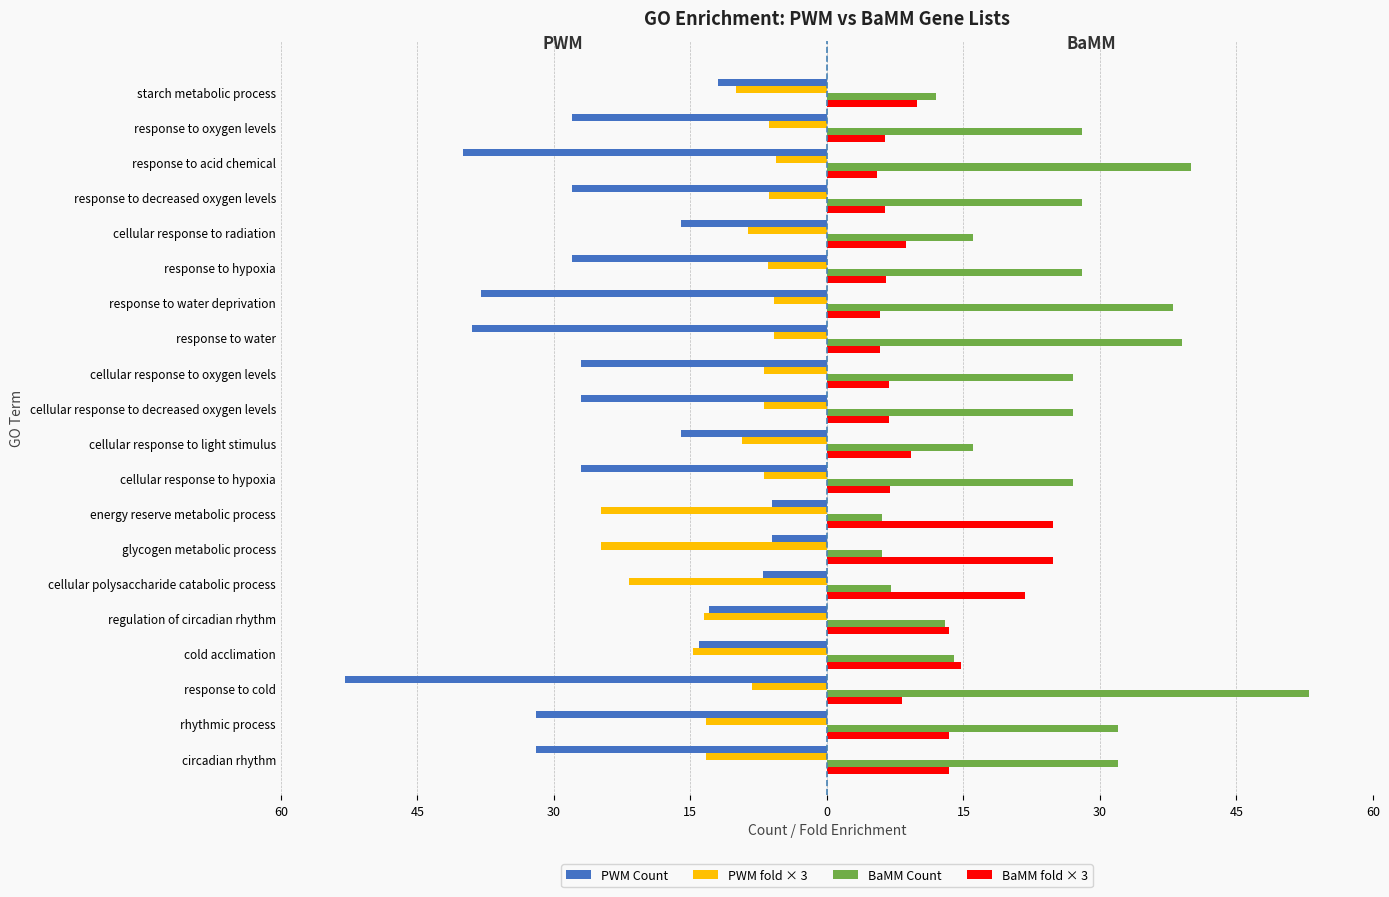

What are all the series names shown in the legend?

PWM Count, PWM fold × 3, BaMM Count, BaMM fold × 3